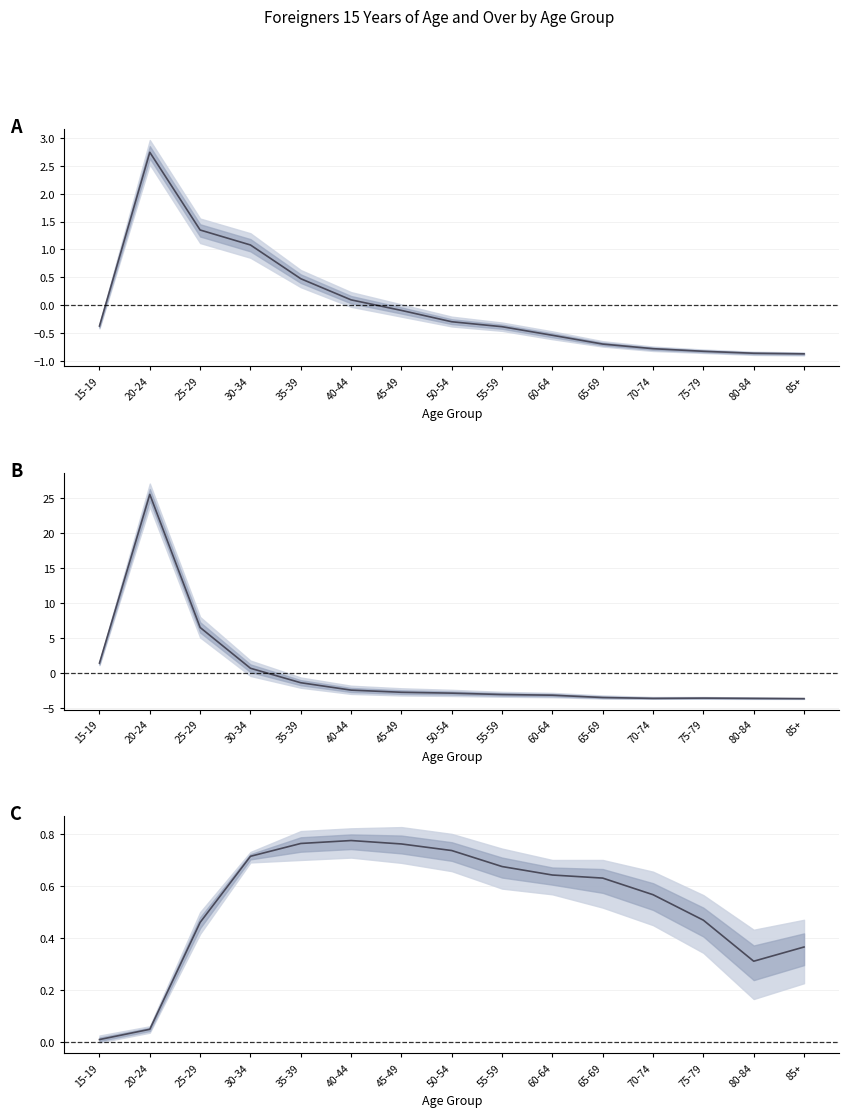

Does the chart display data point markers on the line(s)?

No